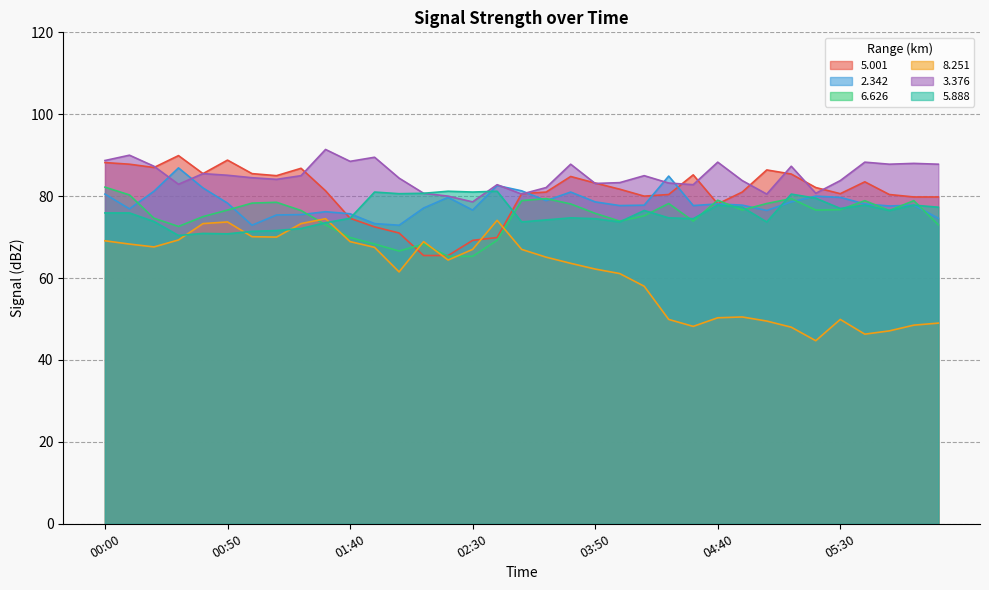

True or false:   5.888 and   2.342 intersect in this chart.

True